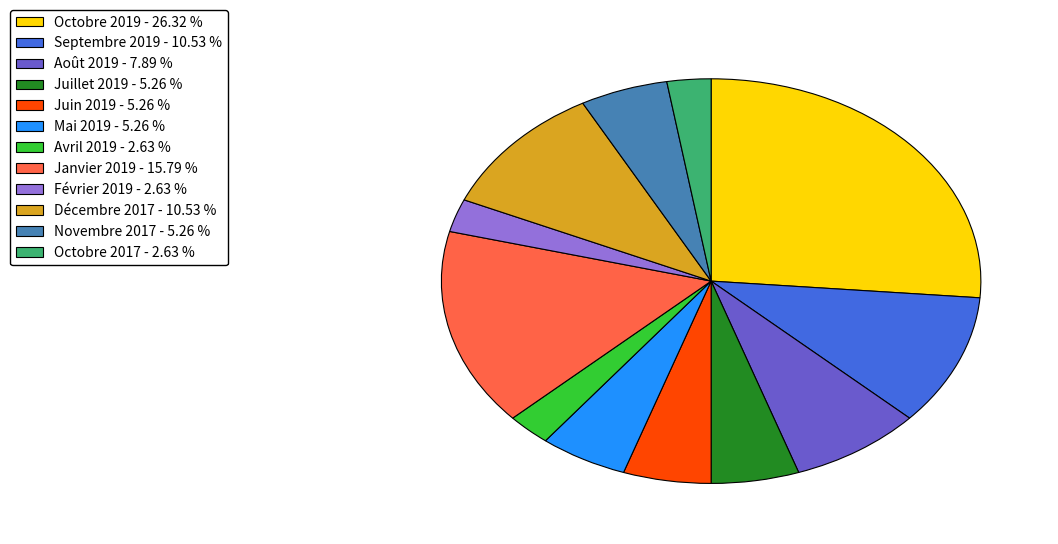

Does Octobre 2017 - 2.63 % represent more than half of the total?

No